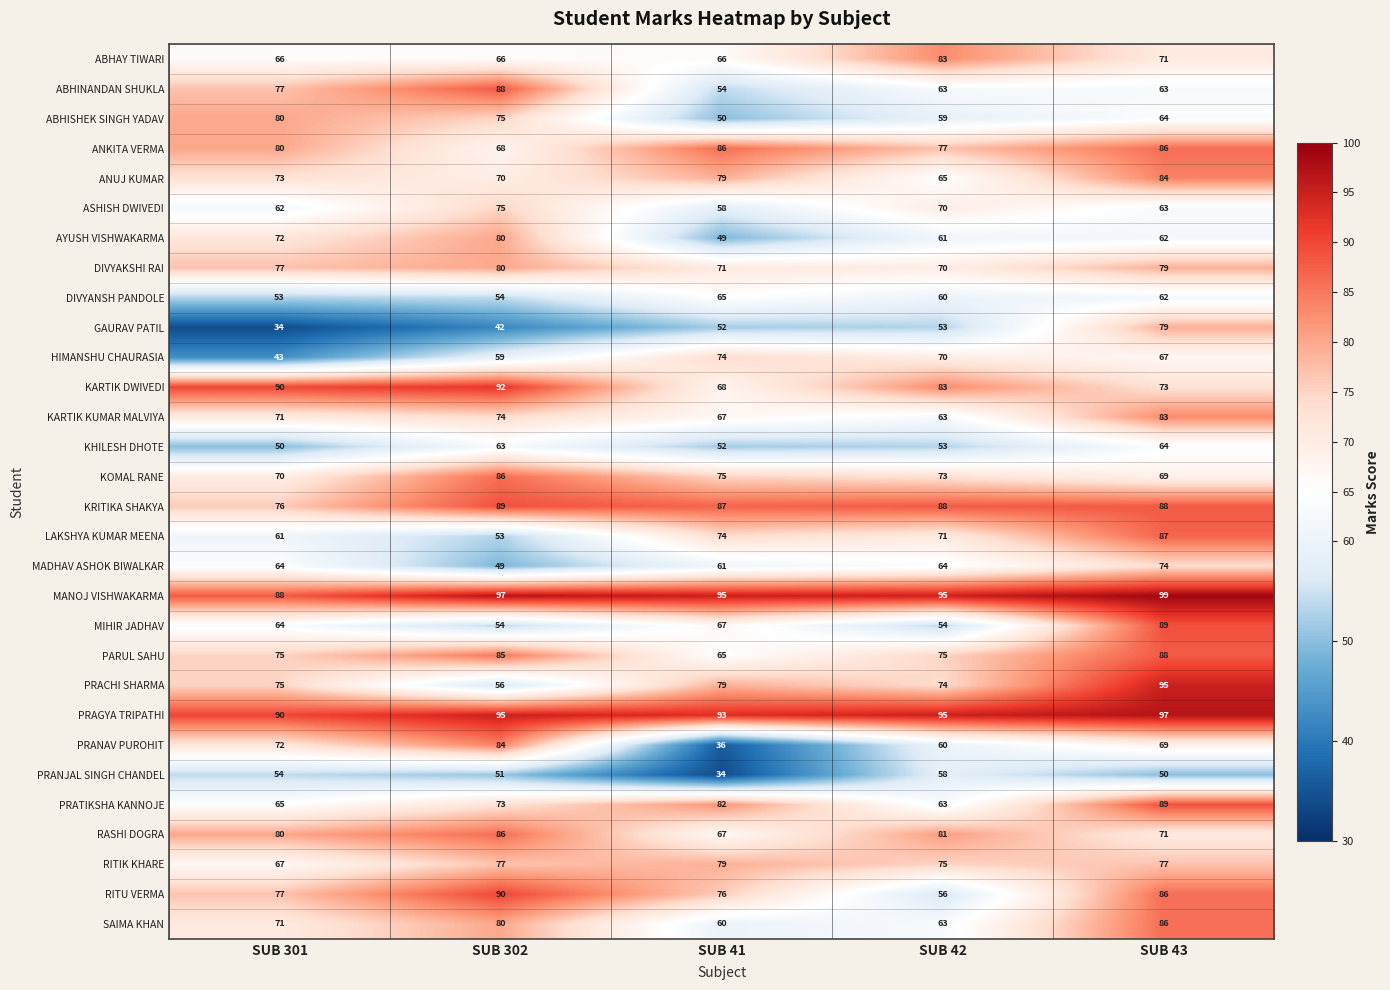

Between SUB 301 and SUB 41, which series saw the biggest shift?

PRANAV PUROHIT